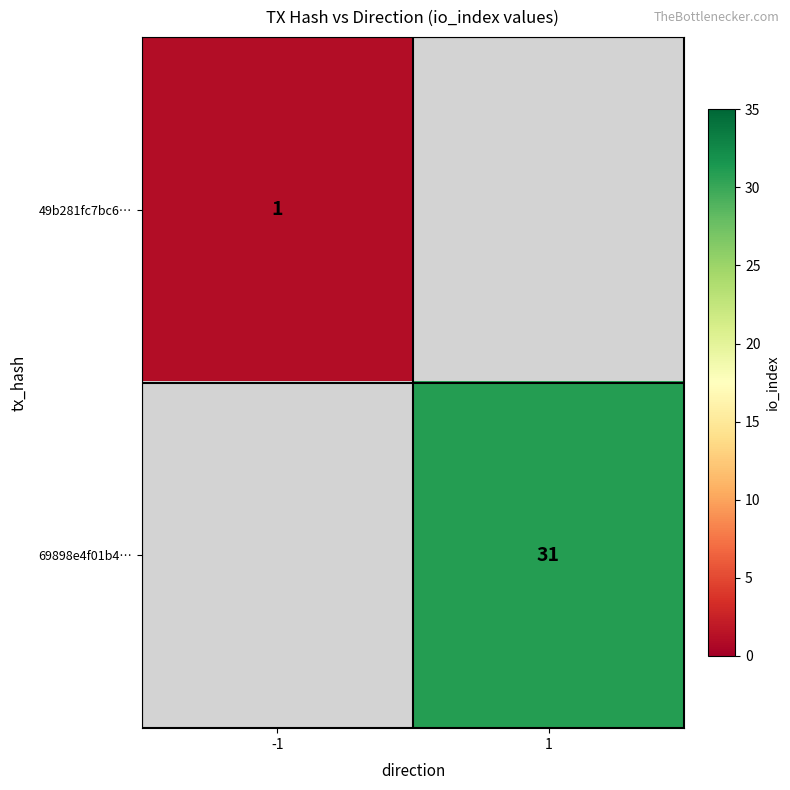

The 49b281fc7bc6… series shows 2 at -1. True or false?

False